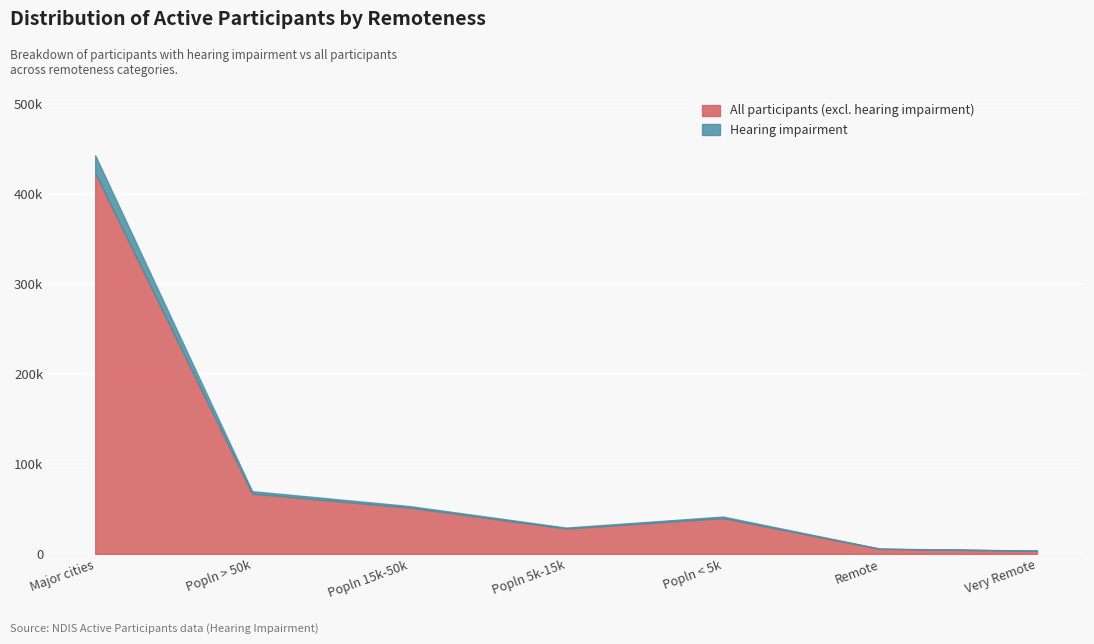

How many lines are shown in the chart?

2